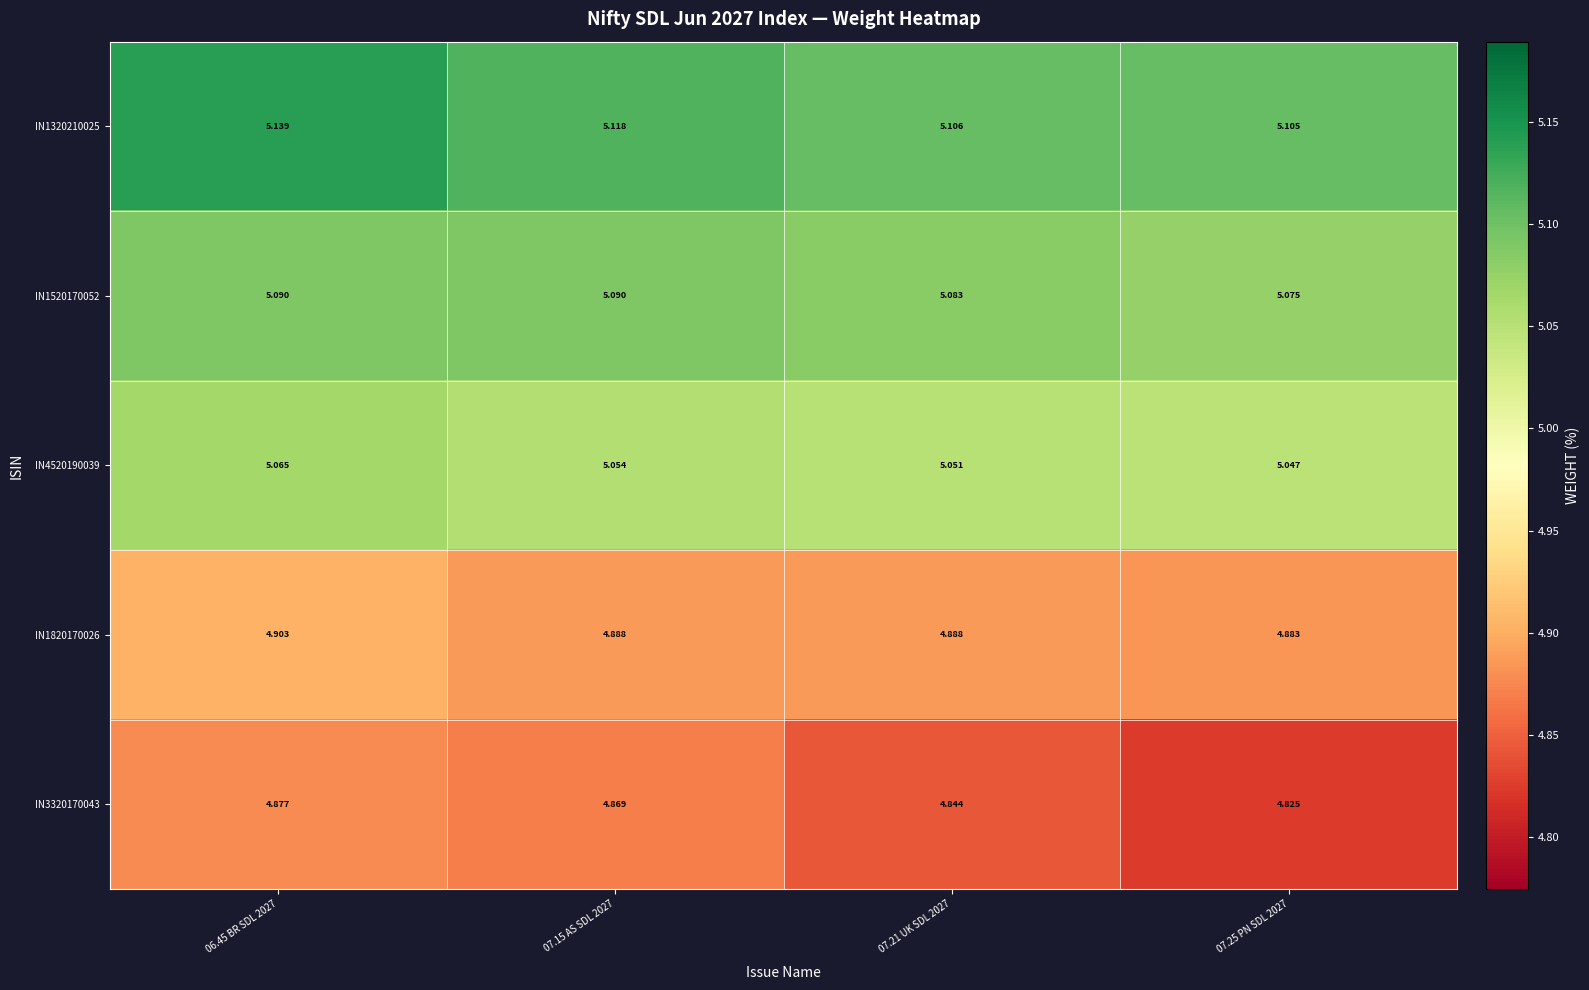

Is the value of IN1820170026 at 07.15 AS SDL 2027 greater than the value of IN4520190039 at 07.21 UK SDL 2027?

No